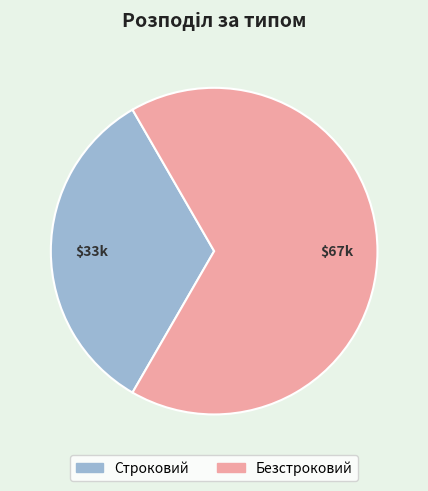

How many segments does this pie chart have?

2